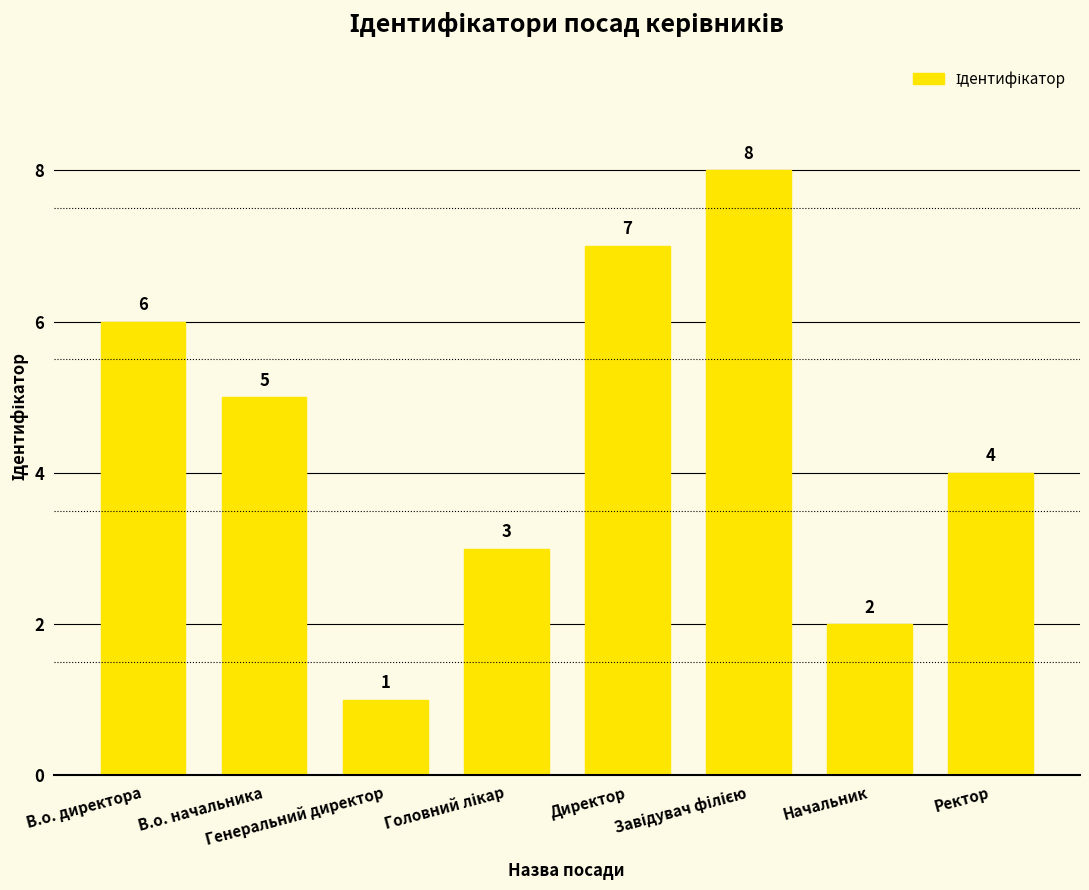

Count the number of categories in the chart.

8